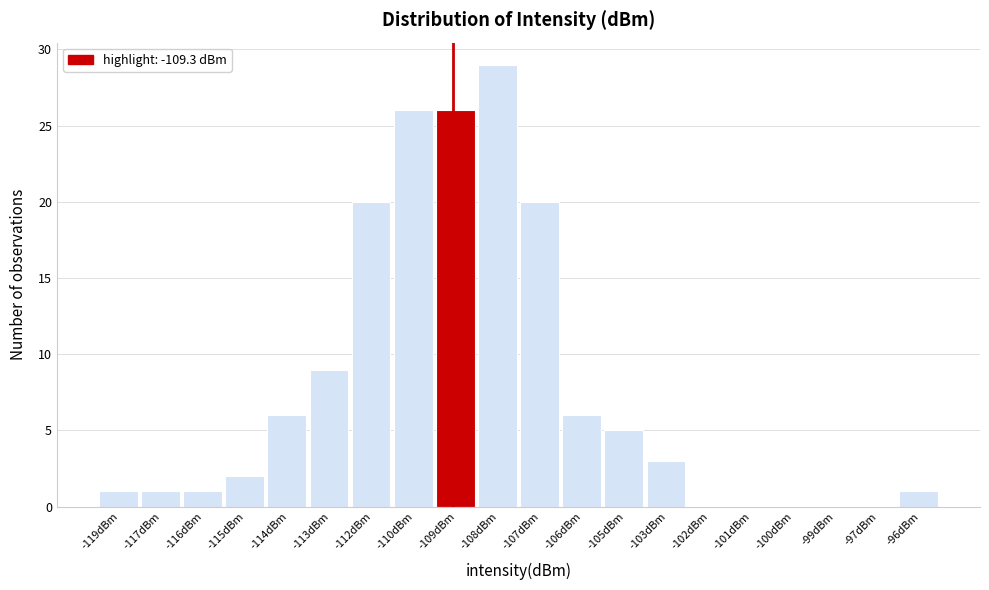

Reading left to right, extract all data points from this chart.

-119dBm=1	-117dBm=1	-116dBm=1	-115dBm=2	-114dBm=6	-113dBm=9	-112dBm=20	-110dBm=26	-109dBm=26	-108dBm=29	-107dBm=20	-106dBm=6	-105dBm=5	-103dBm=3	-102dBm=0	-101dBm=0	-100dBm=0	-99dBm=0	-97dBm=0	-96dBm=1